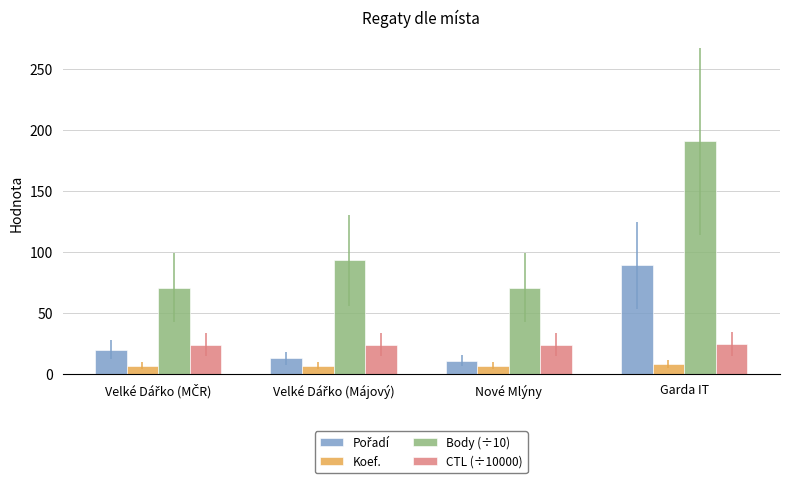

What is the difference between the highest and lowest values at Nové Mlýny?

63.7